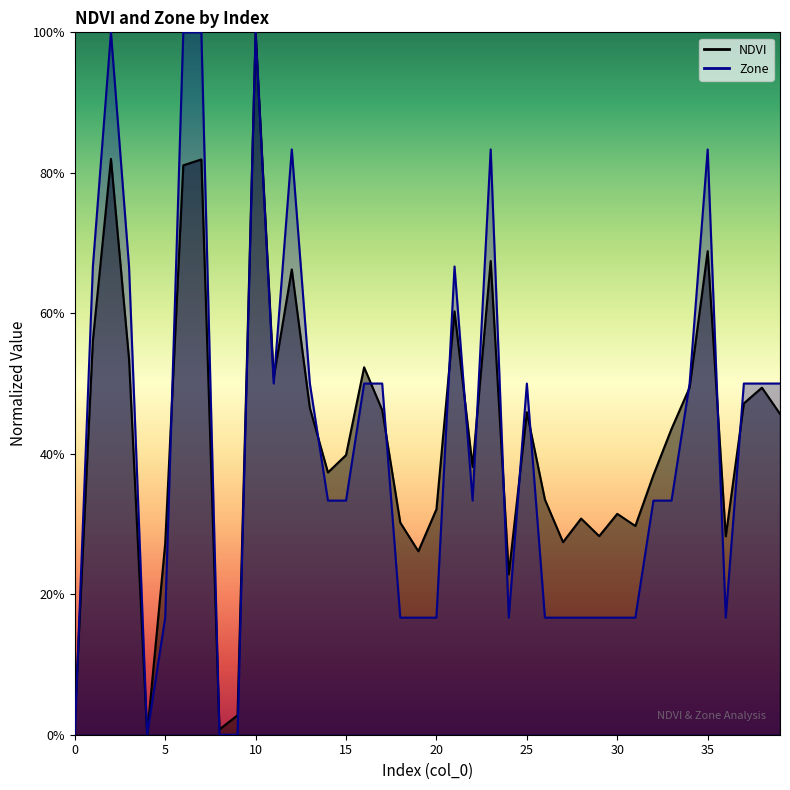

Which series has the widest spread of values?

NDVI